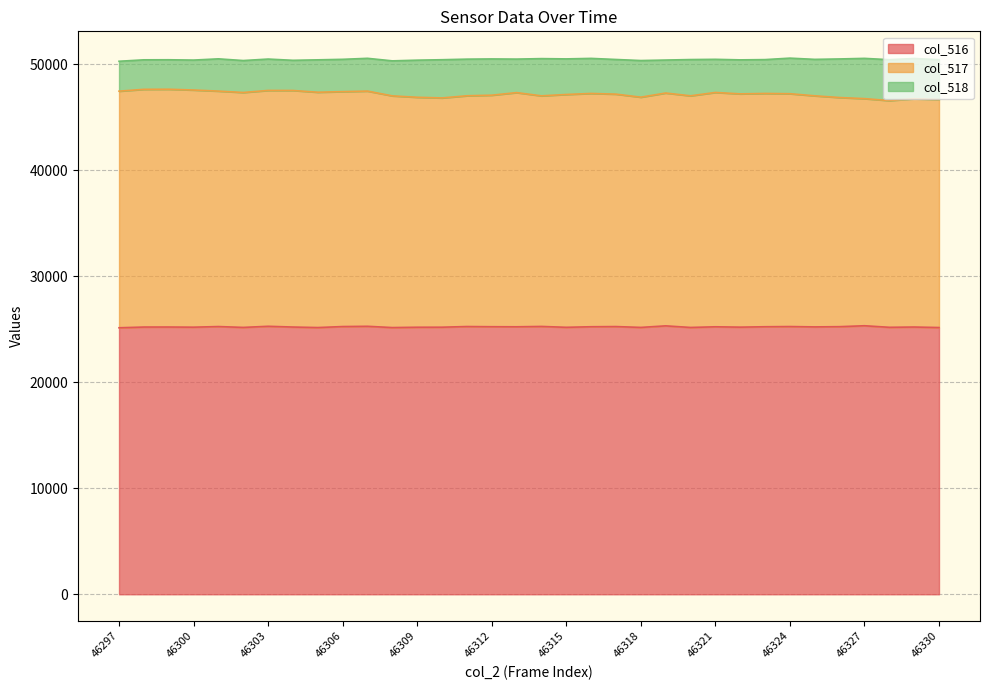

How many values in the col_516 series exceed 25229?

16